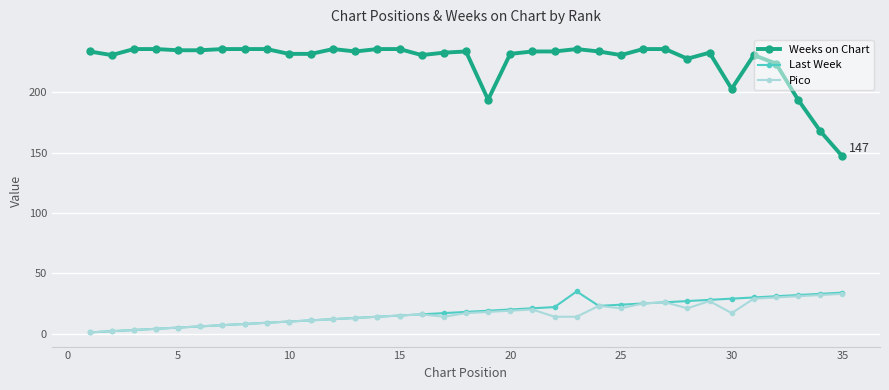

What are all the series names shown in the legend?

Weeks on Chart, Last Week, Pico